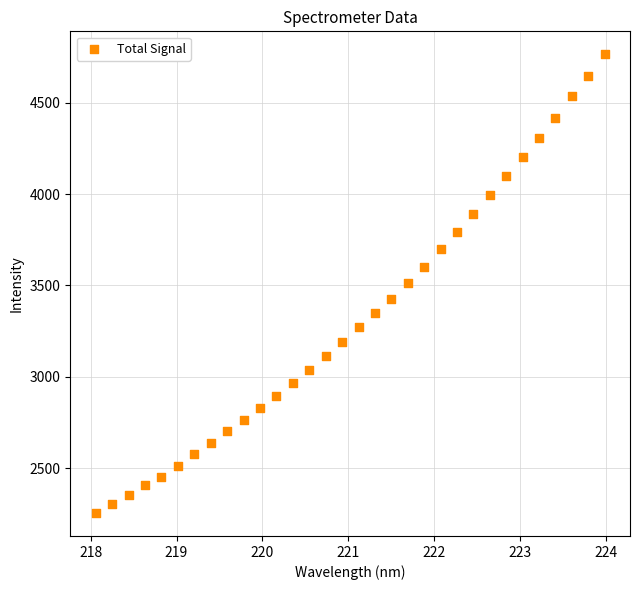

What is the range of X values (max minus min)?

5.9